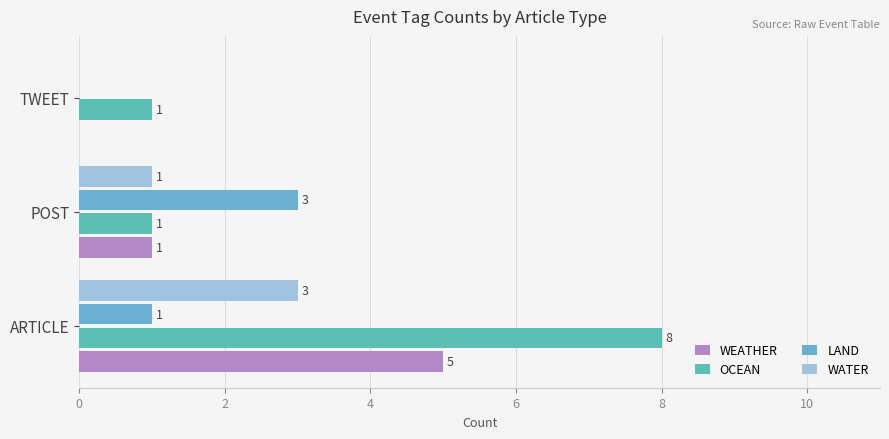

What are all the series names shown in the legend?

WEATHER, OCEAN, LAND, WATER